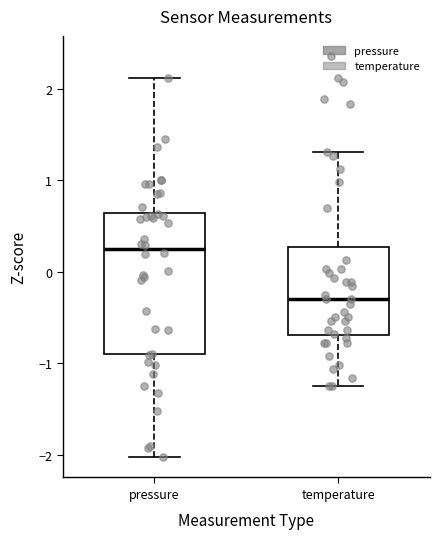

Which box has the highest median line?

pressure